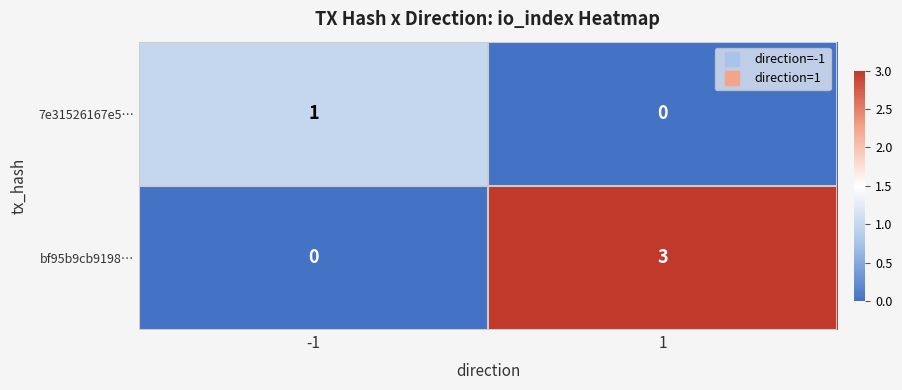

Rank the series by their average value, from lowest to highest.

7e31526167e5…, bf95b9cb9198…